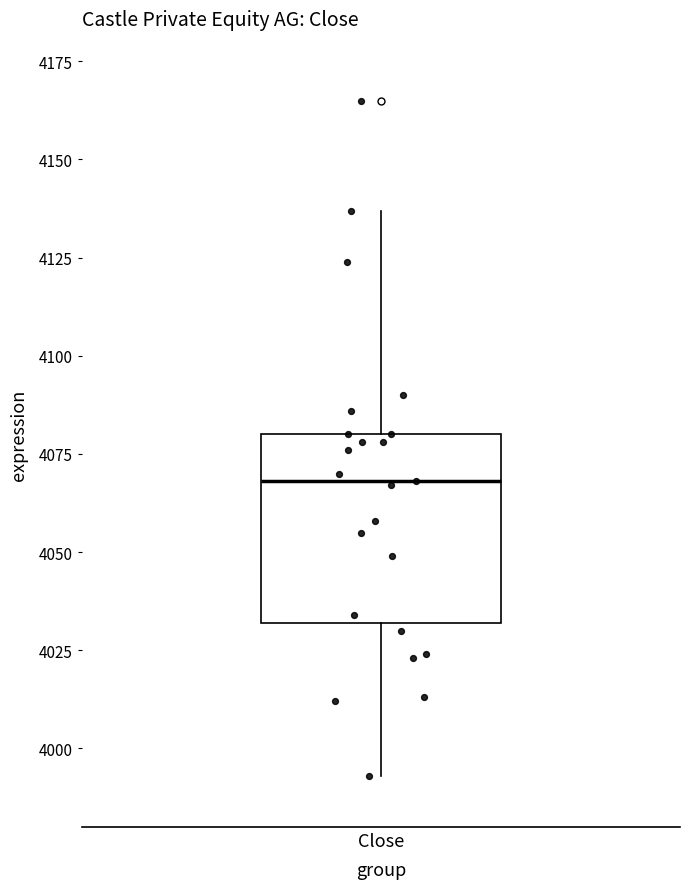

Transcribe this box plot: give where the median line is, the range the box spans, and where the two whiskers end, as read against the y-axis. The values are not printed on the chart, so give them approximately, as read against the axis.

median 4070, box 4030 to 4080, whiskers 3995 to 4135